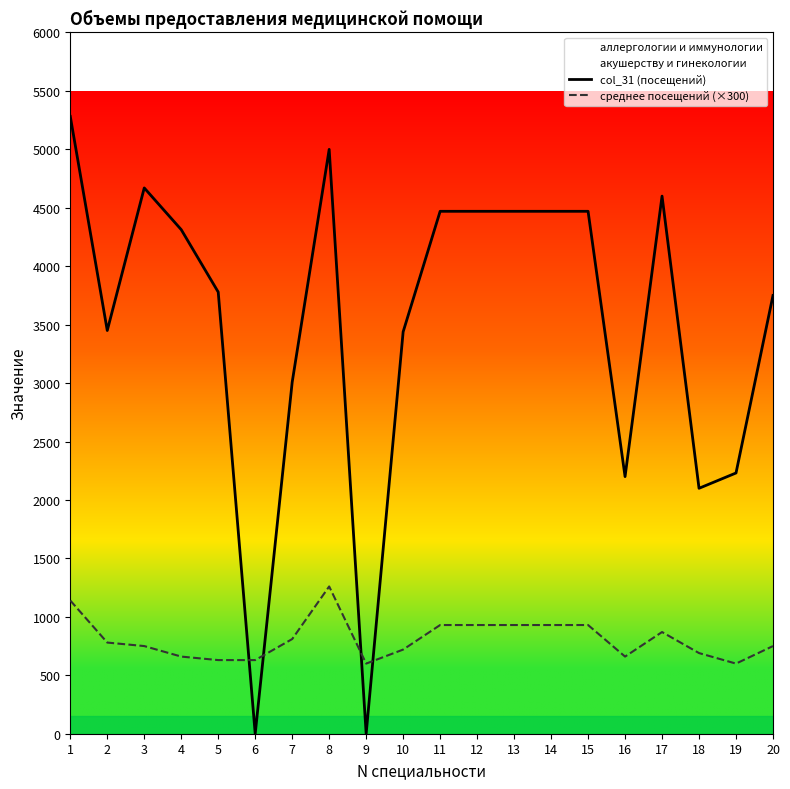

List the labels in order of col_31 (посещений) value, smallest first.

6, 9, 18, 16, 19, 7, 10, 2, 20, 5, 4, 11, 12, 13, 14, 15, 17, 3, 8, 1